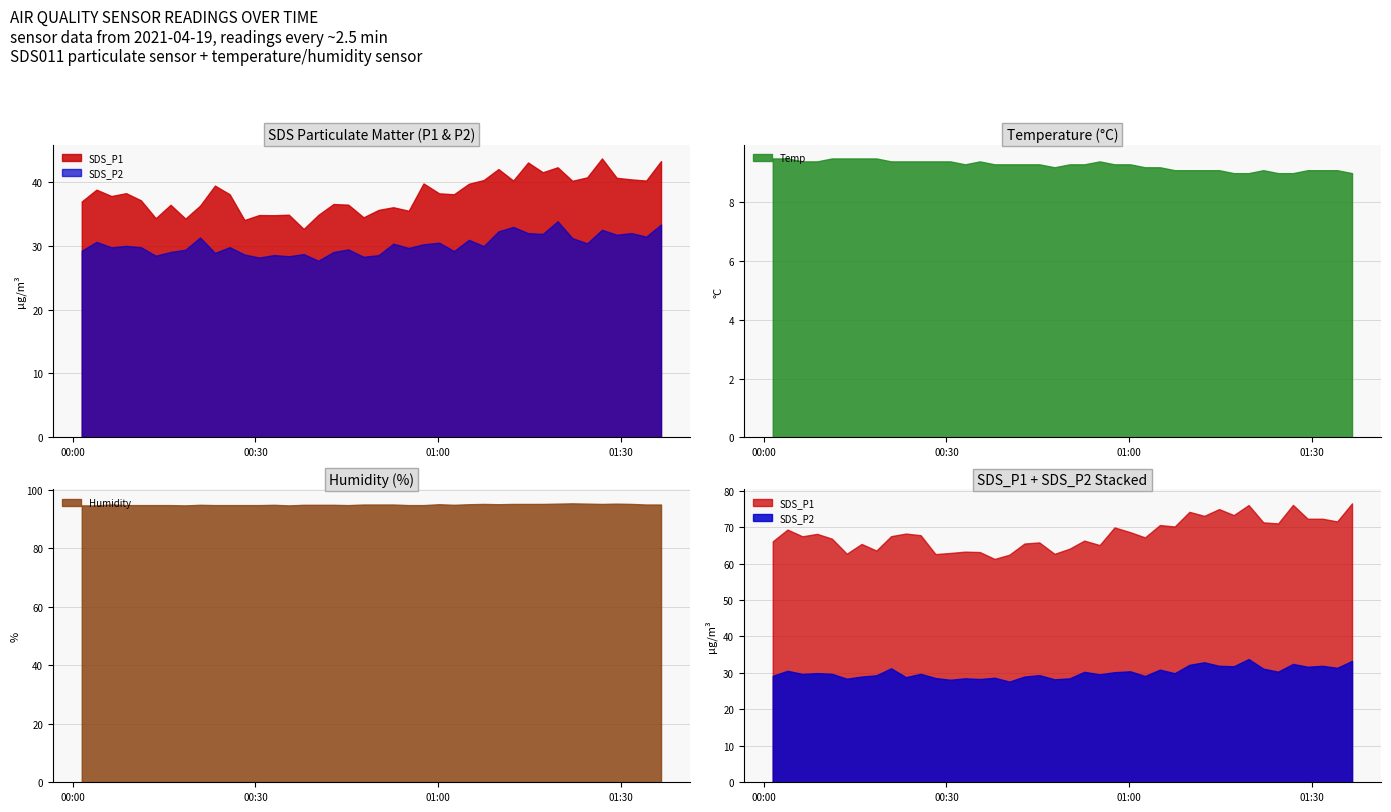

Which label corresponds to the smallest value in the chart?

2021/04/19 01:17:11